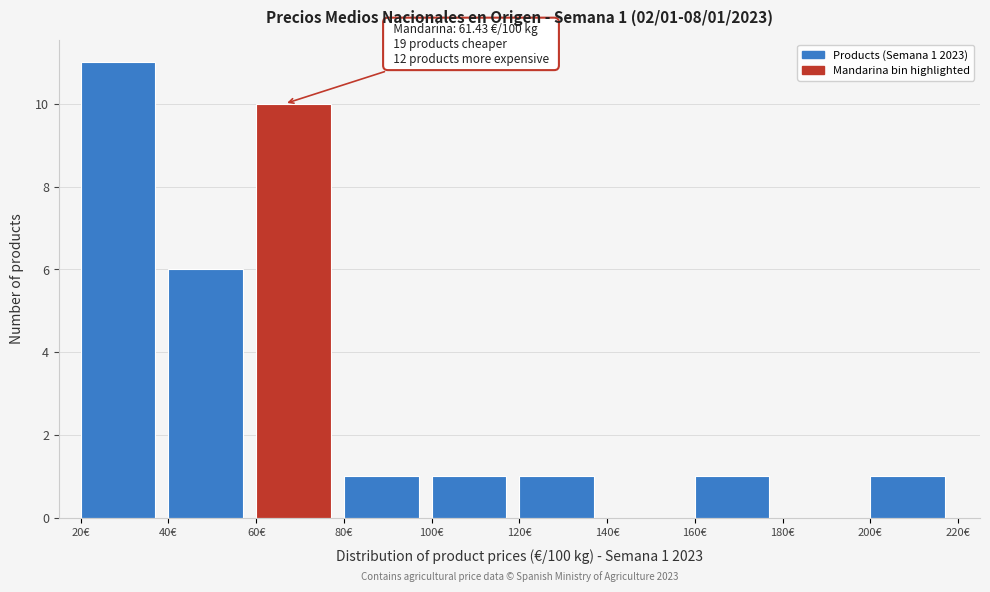

Over which range of the x-axis is the bar tallest?

20 to 40